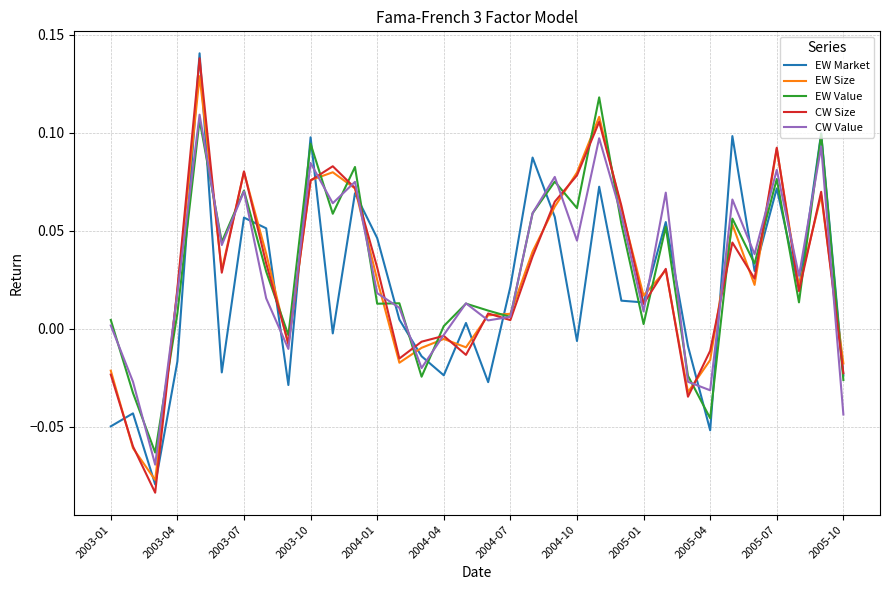

How many interior local peaks does the CW Value series have?

11